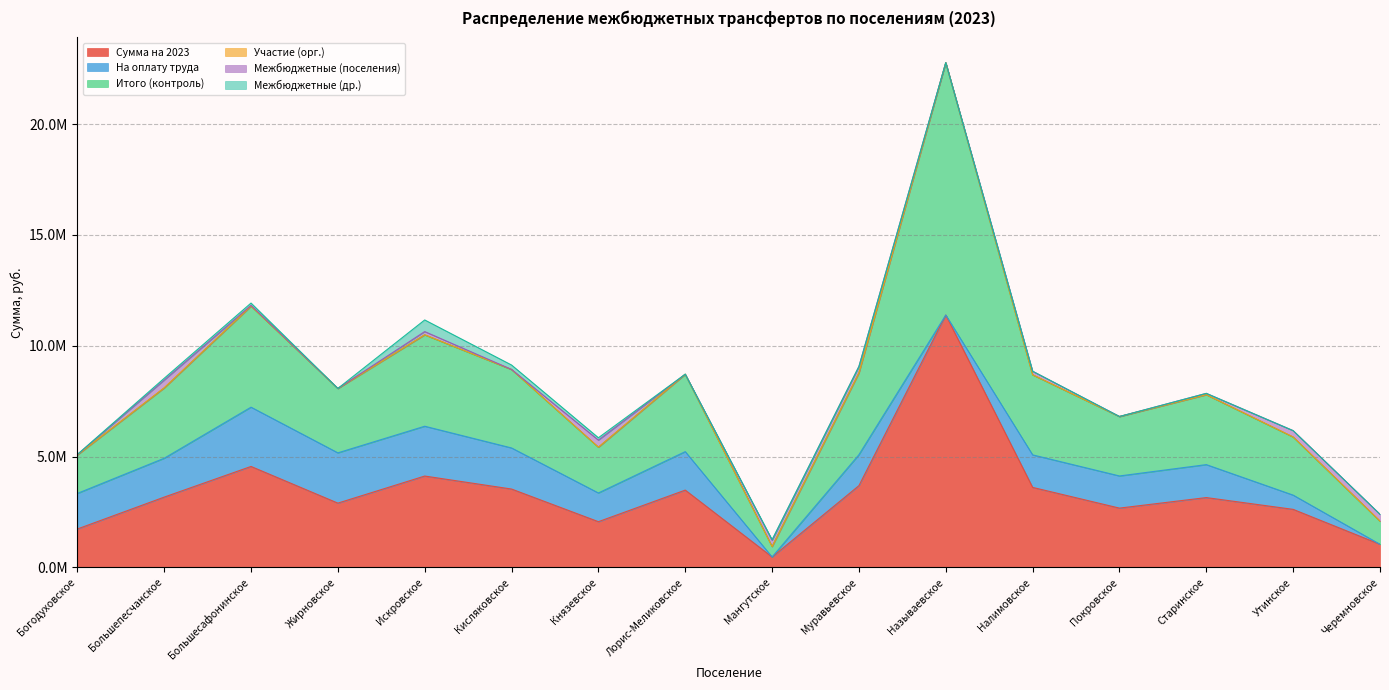

The Участие (орг.) series shows 6079.8 at Черемновское. True or false?

True